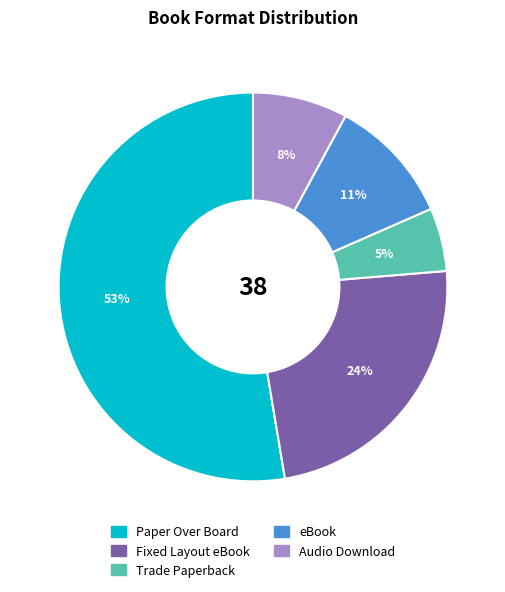

Combined, do eBook and Fixed Layout eBook account for over 50%?

No